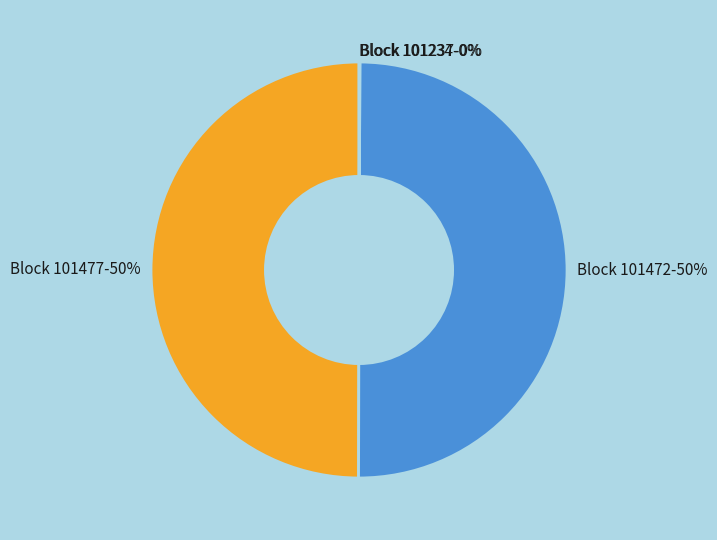

To the nearest percent, what is the average slice percentage?

25%